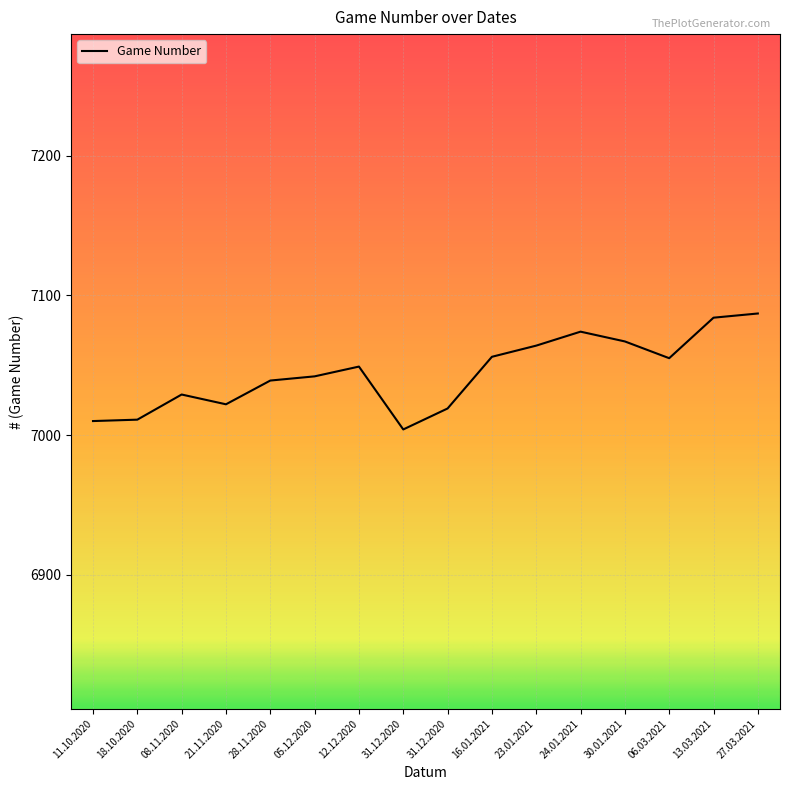

What is the change in value from 23.01.2021 to 27.03.2021?

+23